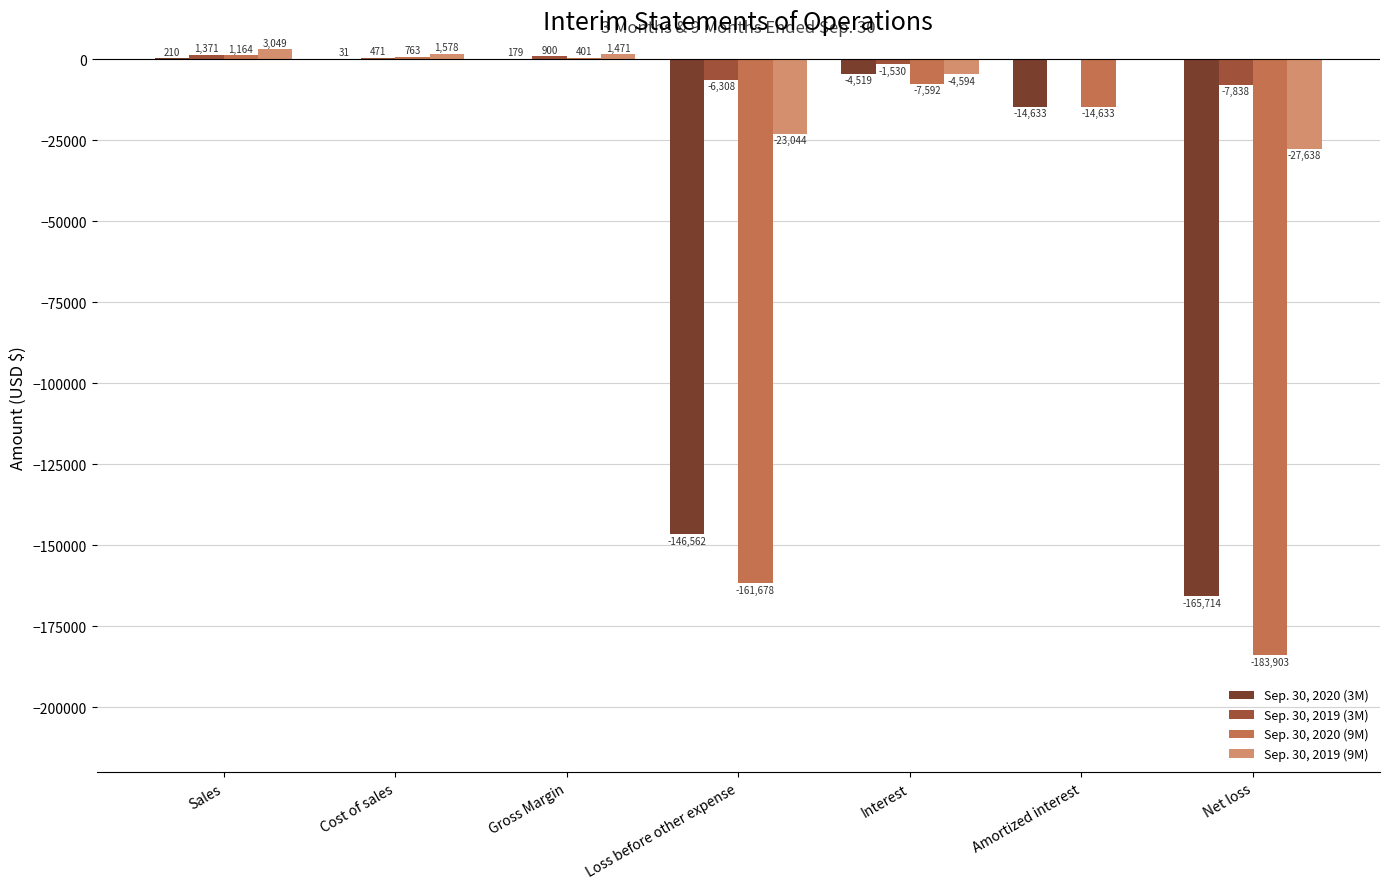

Are the bars horizontal?

No